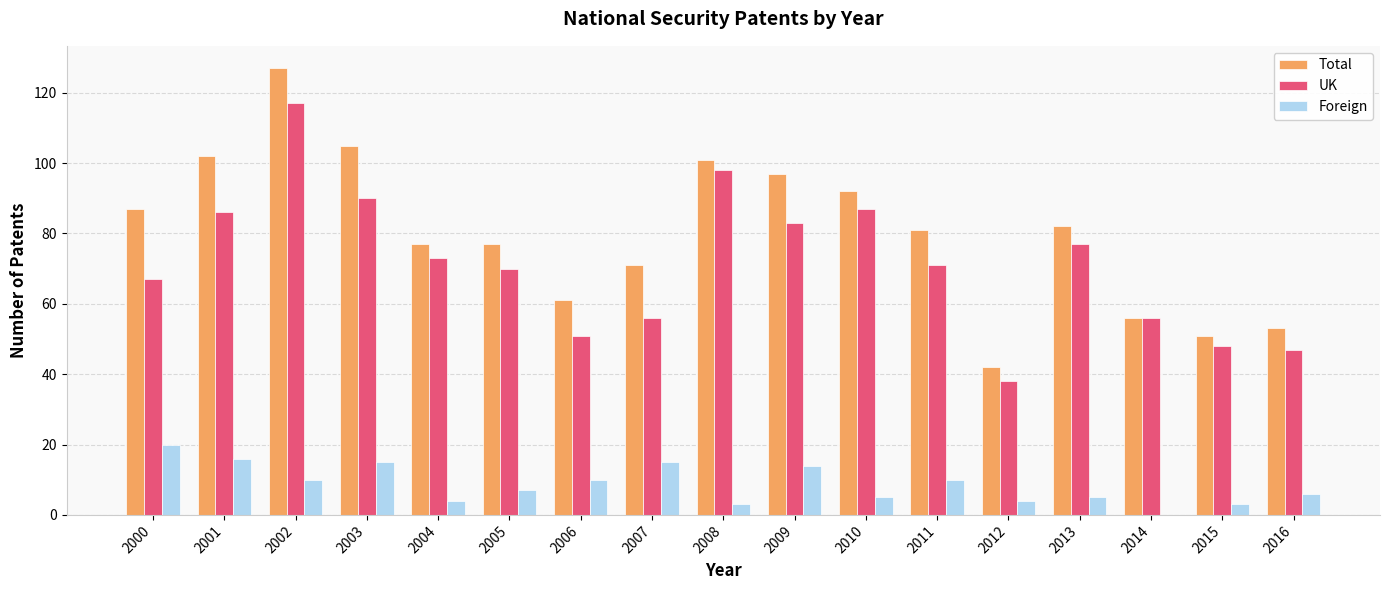

What is the maximum value shown in the chart?

127